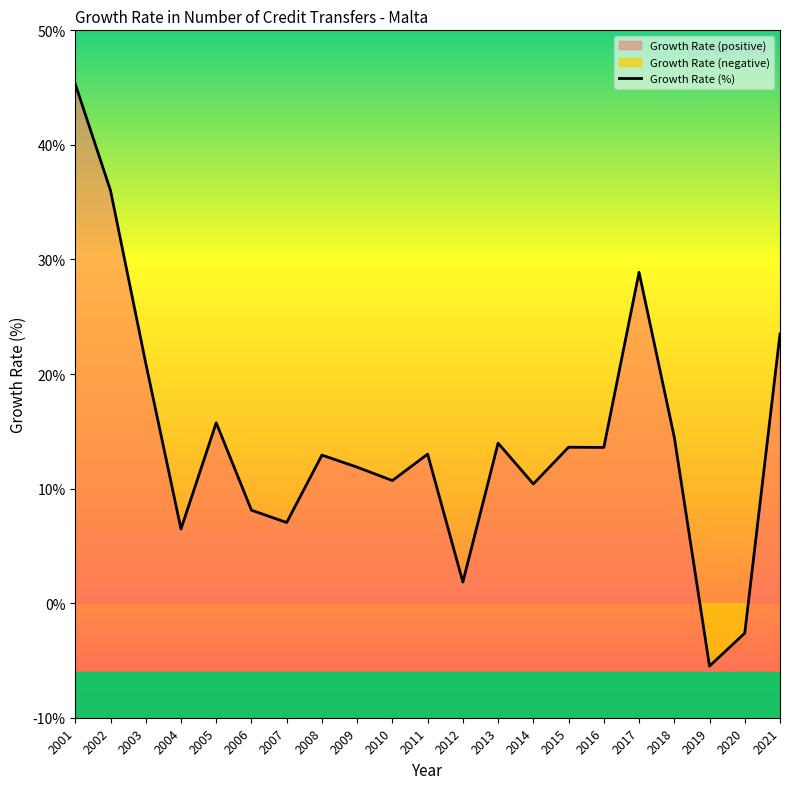

Rank the categories by value from highest to lowest.

2001, 2002, 2017, 2021, 2003, 2005, 2018, 2013, 2015, 2016, 2011, 2008, 2009, 2010, 2014, 2006, 2007, 2004, 2012, 2020, 2019